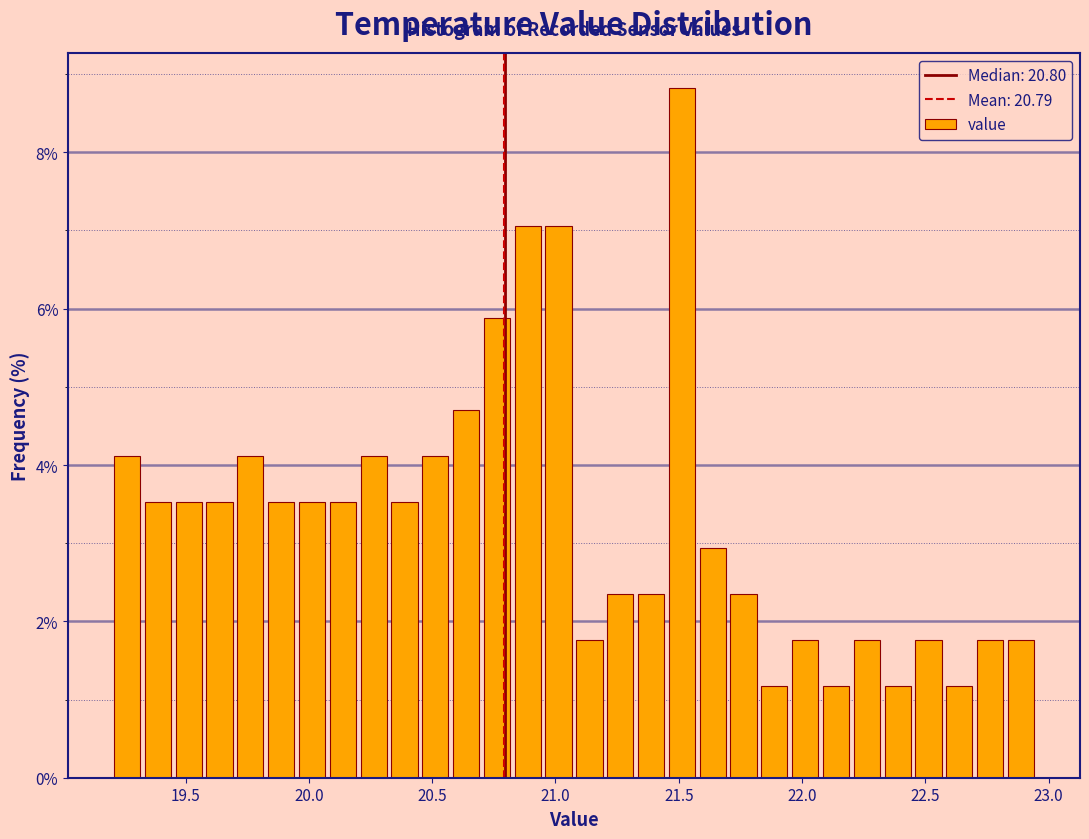

Read against the x-axis, roughly where is the centre of the tallest bar?

21.50